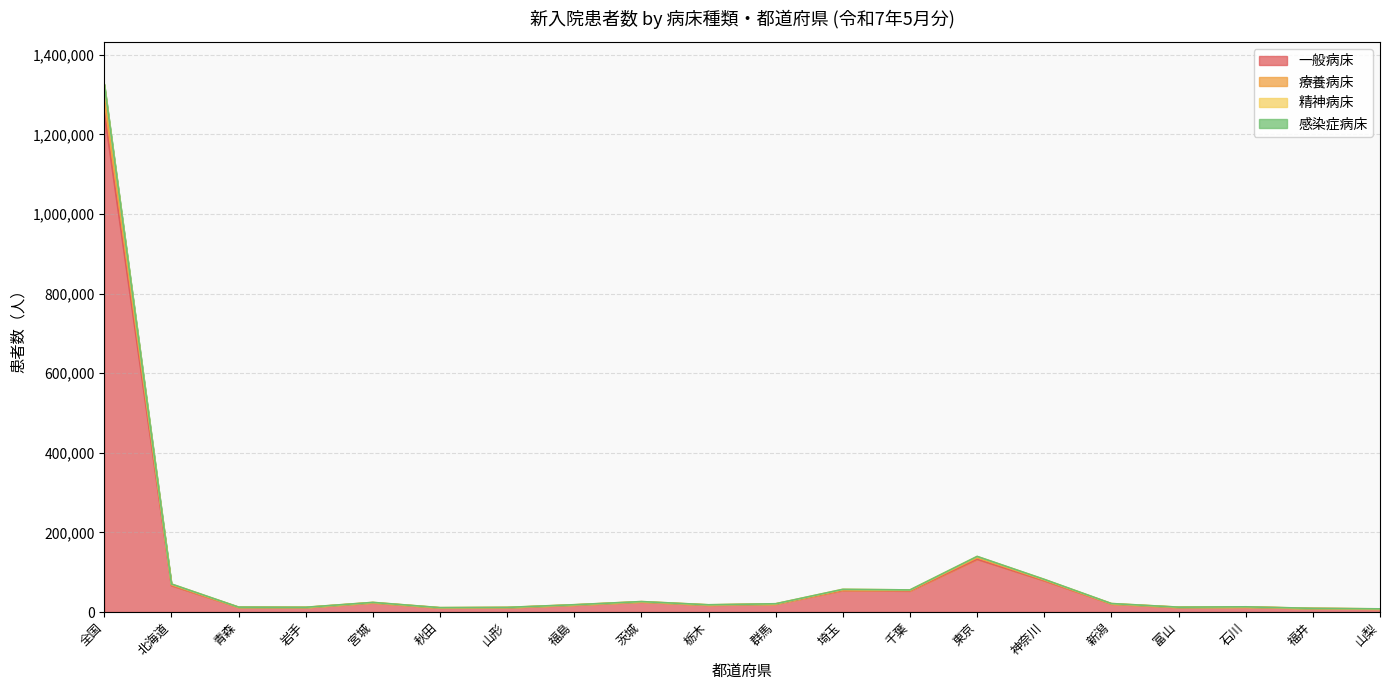

True or false: 一般病床 and 感染症病床 cross at least once.

False